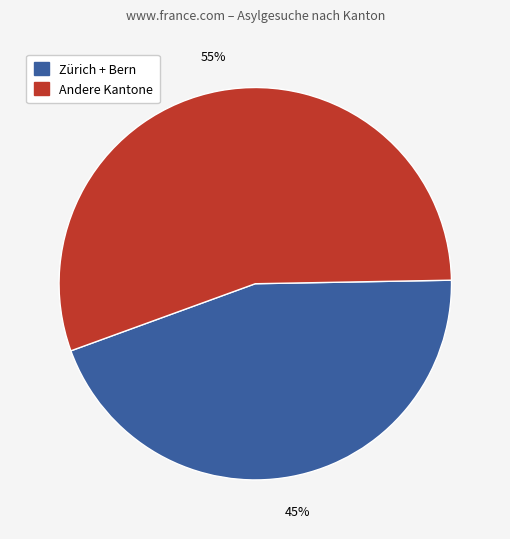

Which category accounts for the majority?

Andere Kantone